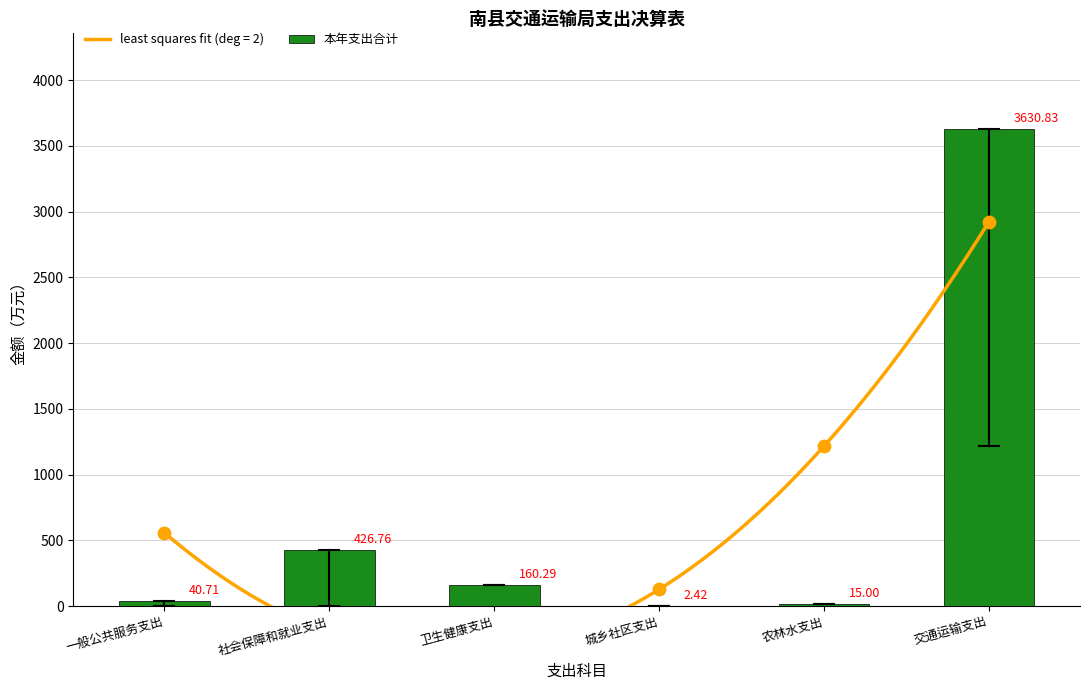

Between 城乡社区支出 and 社会保障和就业支出, which is larger?

社会保障和就业支出